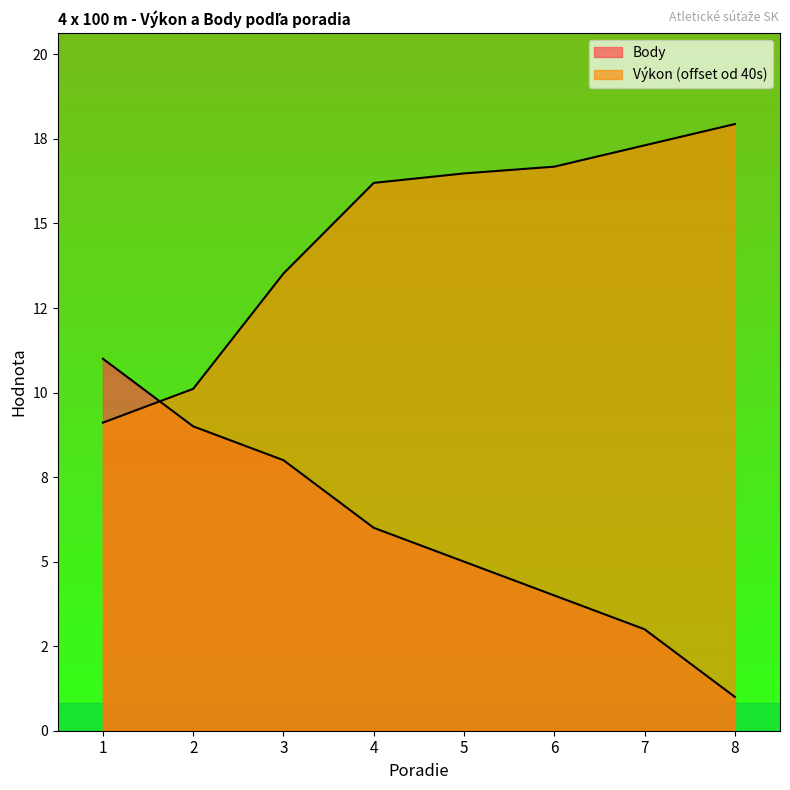

What is the total value across all series at 6?

20.7